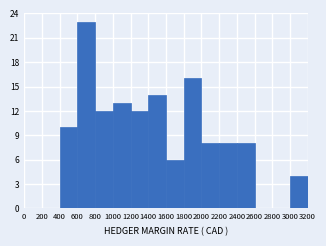

Which range on the x-axis has the tallest bar?

600 to 800